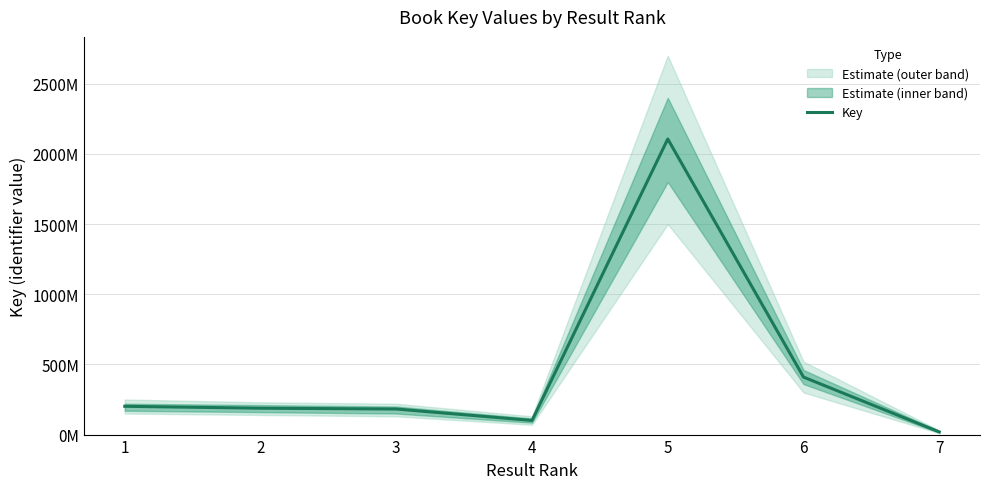

What is the ratio of the value at 6 to the value at 2?

2.2